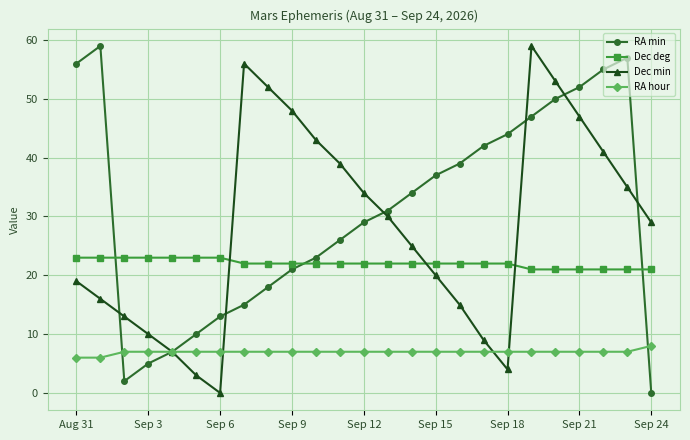

True or false: RA min and Dec deg intersect in this chart.

True